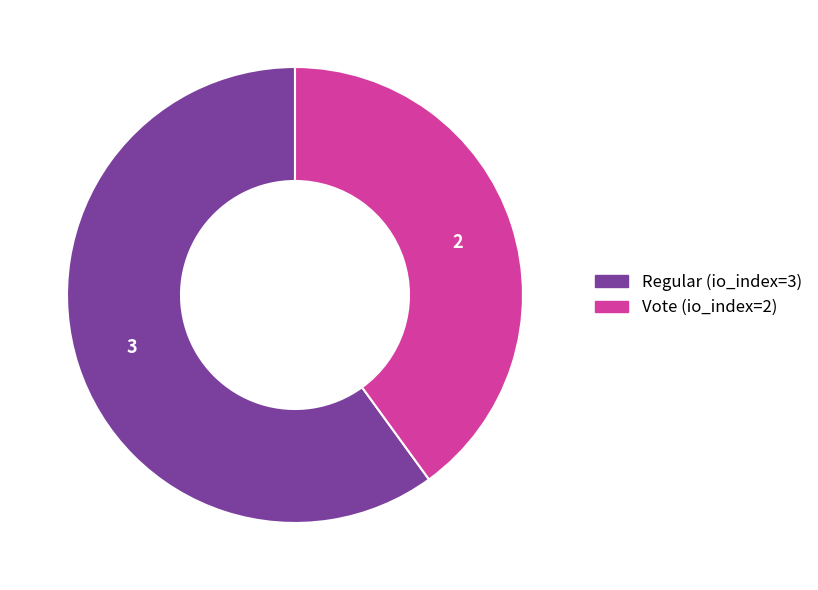

Approximately how many times larger is the value at Regular (io_index=3) compared to Vote (io_index=2)?

1.5